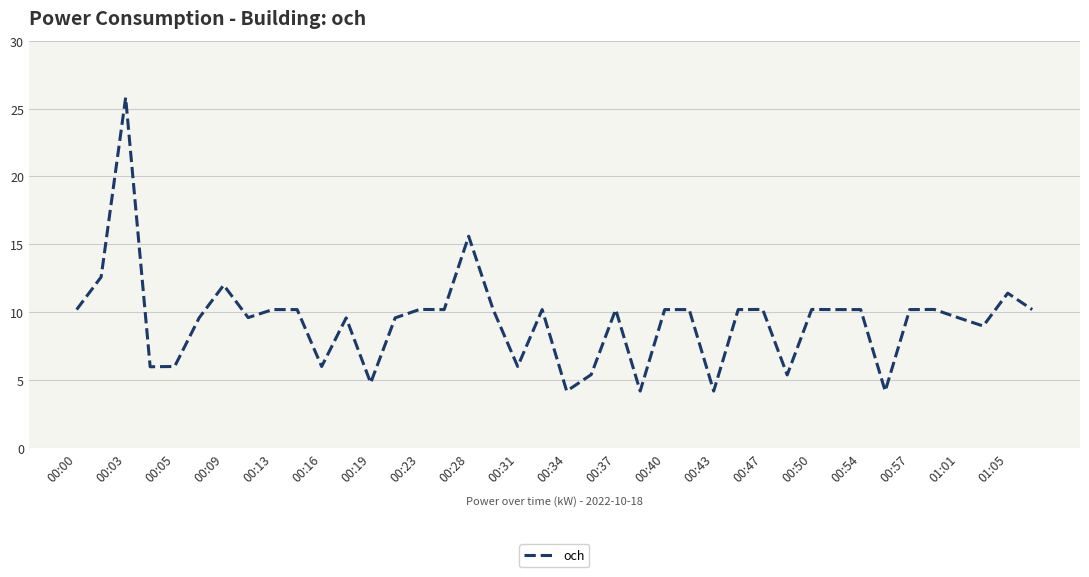

What is the difference between the maximum and minimum values?

21.6